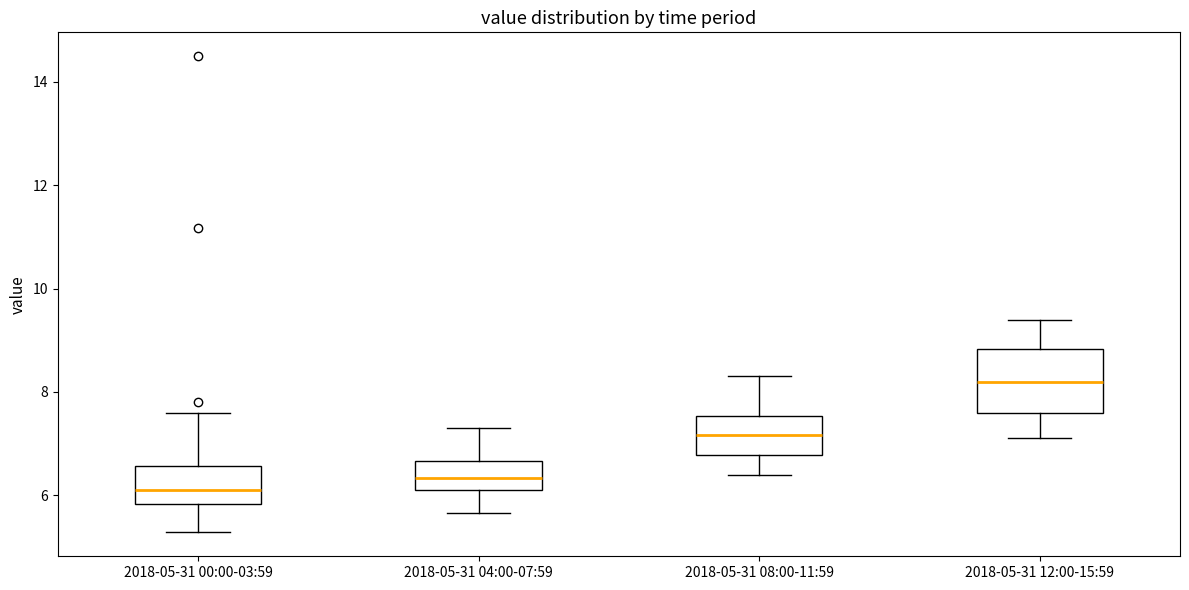

Reading left to right, read every box against the y-axis: the position of its median line, the range the box covers, and the ends of its whiskers. The values are not printed on the chart, so give them approximately, as read against the axis.

2018-05-31 00:00-03:59: median 6.2, box 5.8 to 6.6, whiskers 5.2 to 7.6
2018-05-31 04:00-07:59: median 6.4, box 6.0 to 6.6, whiskers 5.6 to 7.4
2018-05-31 08:00-11:59: median 7.2, box 6.8 to 7.6, whiskers 6.4 to 8.4
2018-05-31 12:00-15:59: median 8.2, box 7.6 to 8.8, whiskers 7.2 to 9.4